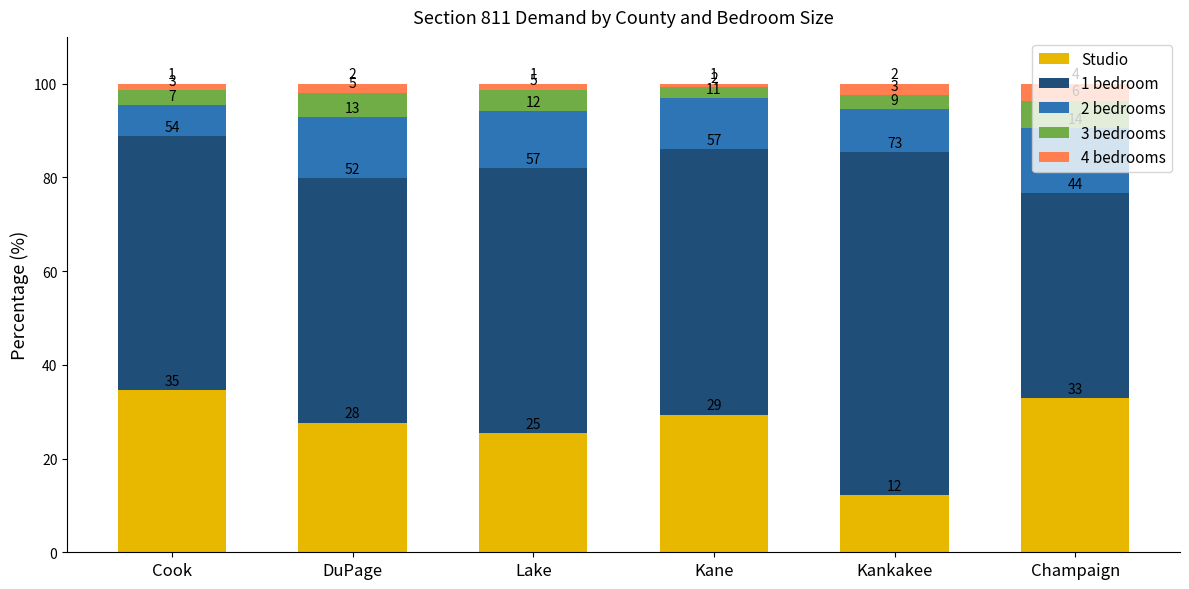

What is the label of the 4th bar from the right?

Lake